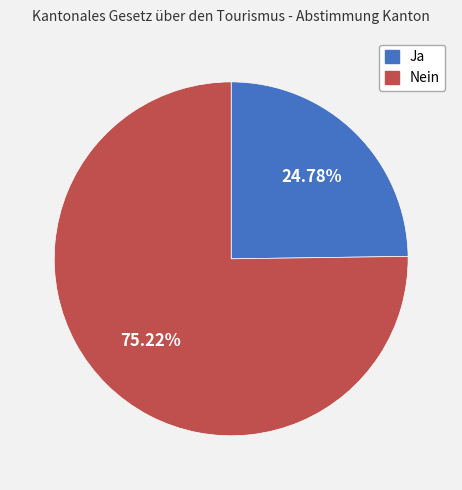

To the nearest percent, what is the average slice percentage?

50%